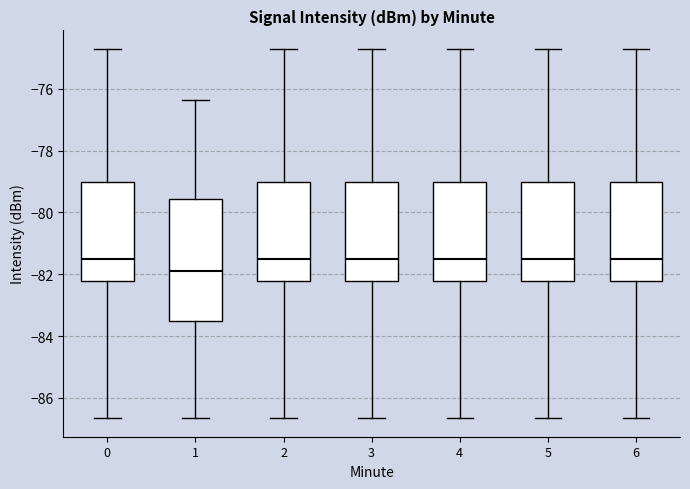

Reading left to right, read every box against the y-axis: the position of its median line, the range the box covers, and the ends of its whiskers. The values are not printed on the chart, so give them approximately, as read against the axis.

0: median -81.6, box -82.2 to -79.0, whiskers -86.6 to -74.8
1: median -82.0, box -83.4 to -79.6, whiskers -86.6 to -76.4
2: median -81.6, box -82.2 to -79.0, whiskers -86.6 to -74.8
3: median -81.6, box -82.2 to -79.0, whiskers -86.6 to -74.8
4: median -81.6, box -82.2 to -79.0, whiskers -86.6 to -74.8
5: median -81.6, box -82.2 to -79.0, whiskers -86.6 to -74.8
6: median -81.6, box -82.2 to -79.0, whiskers -86.6 to -74.8